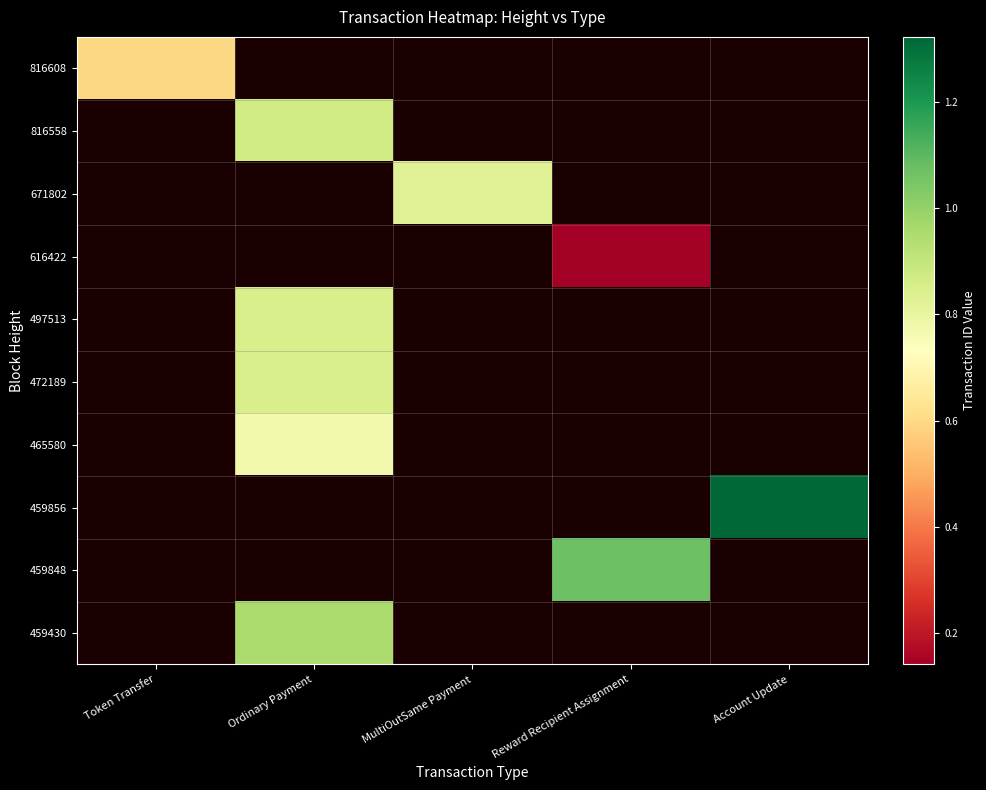

At which category does the chart reach its minimum across all series?

Reward Recipient Assignment